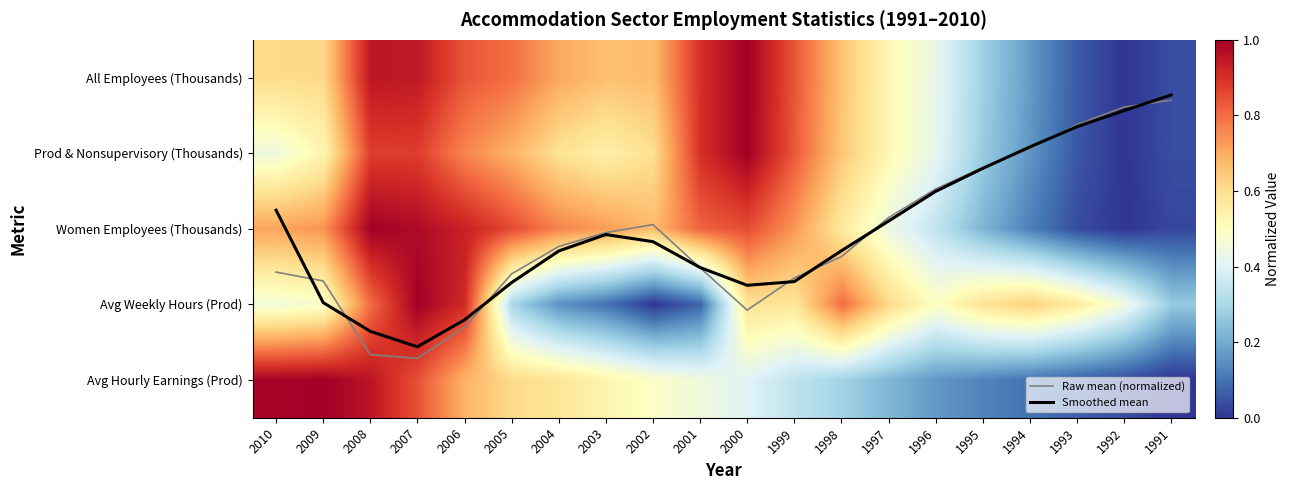

At how many categories does at least one series exceed 0?

20